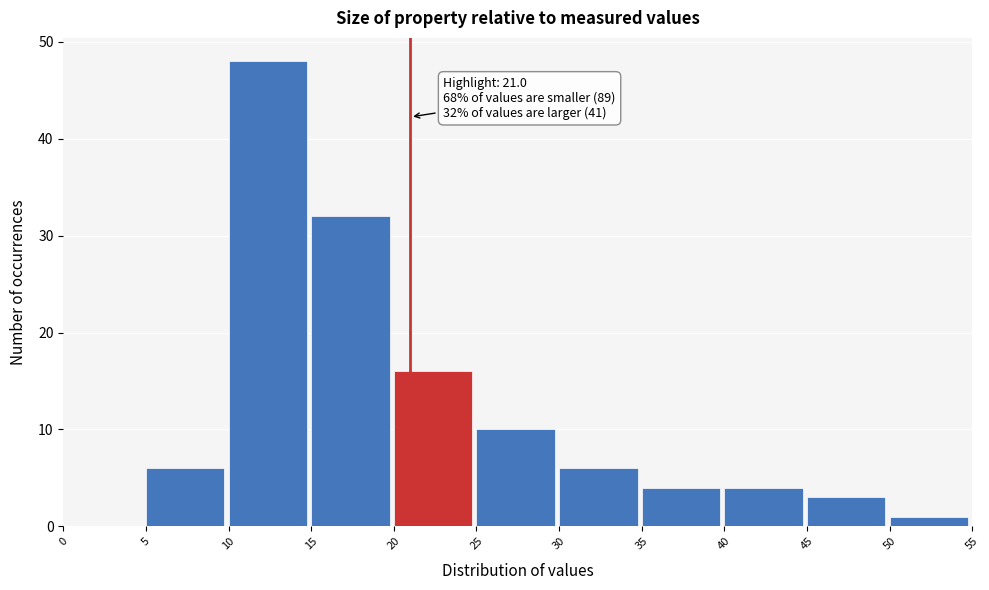

Over which range of the x-axis is the bar tallest?

10 to 15